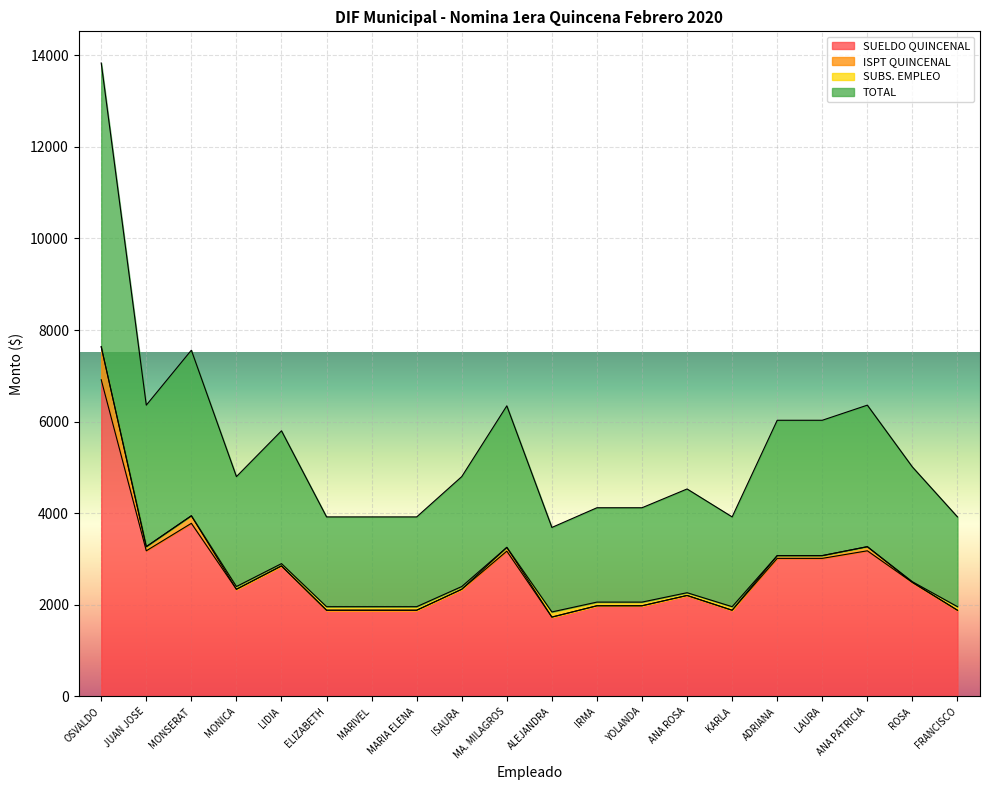

At which category does SUELDO QUINCENAL reach its first local valley?

JUAN JOSE